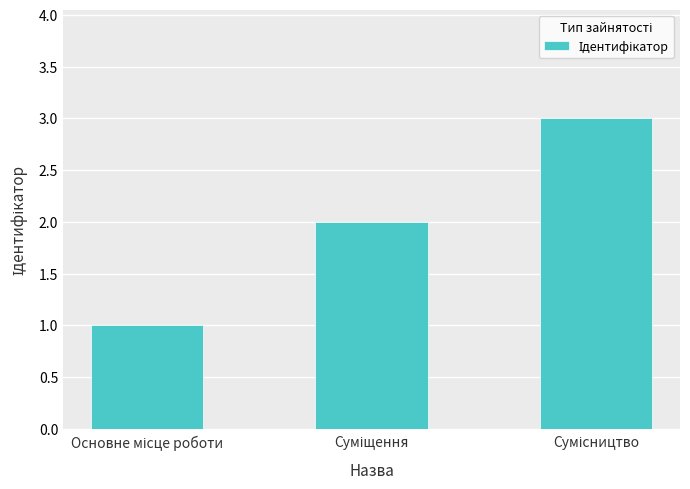

Are the bars horizontal?

No